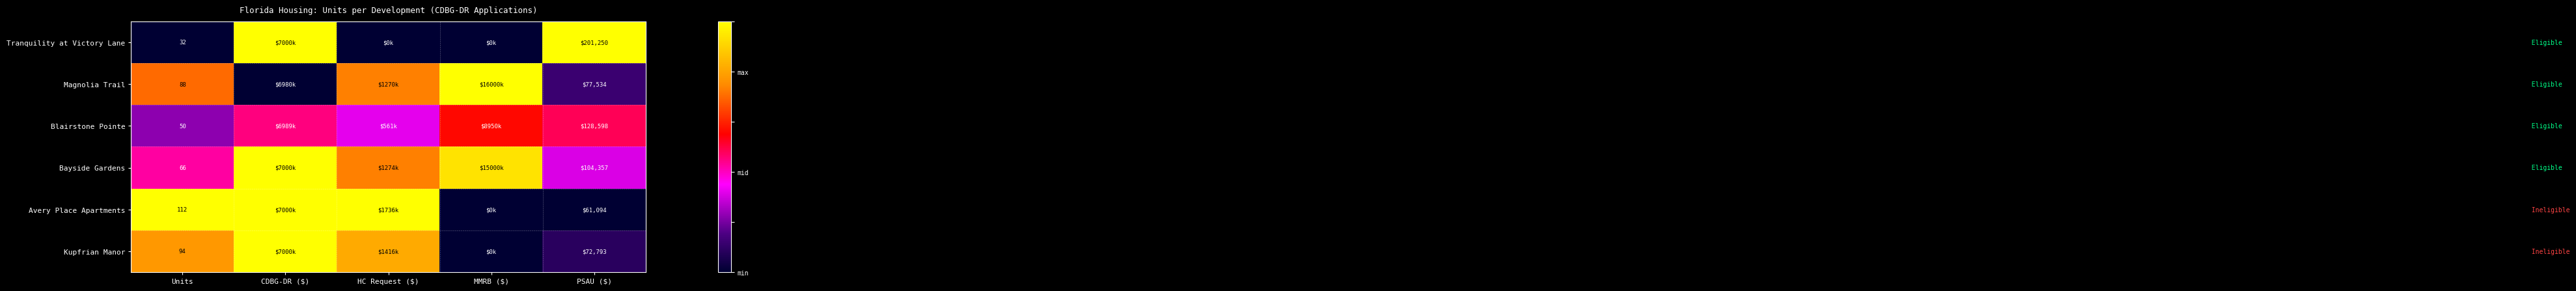

Is the value of Kupfrian Manor at PSAU ($) greater than the value of Bayside Gardens at HC Request ($)?

No